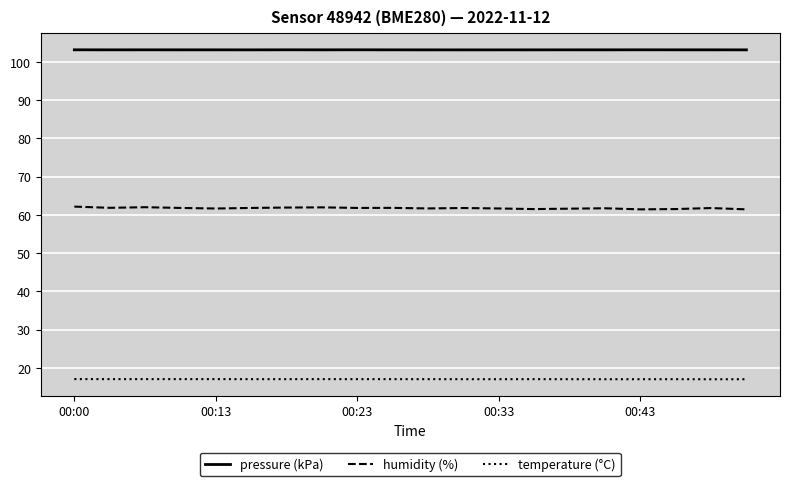

True or false: temperature (°C) and humidity (%) cross at least once.

False